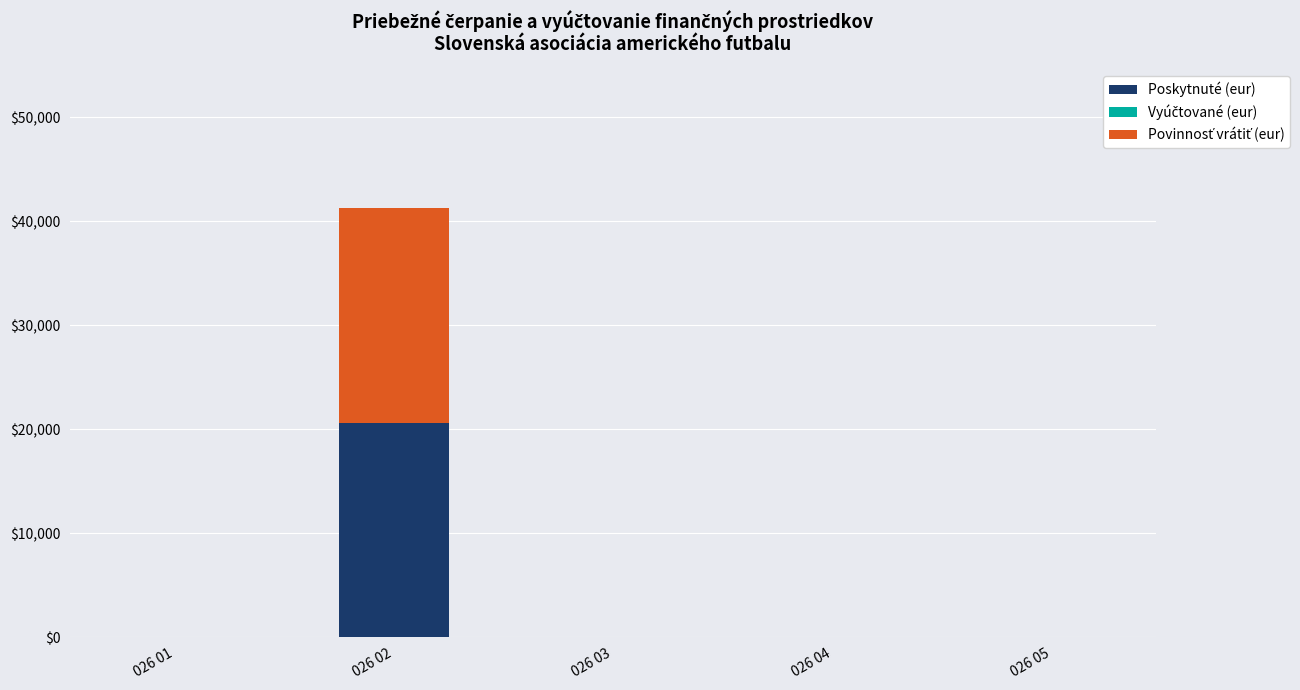

What is the sum of all Poskytnuté (eur) values?

20620